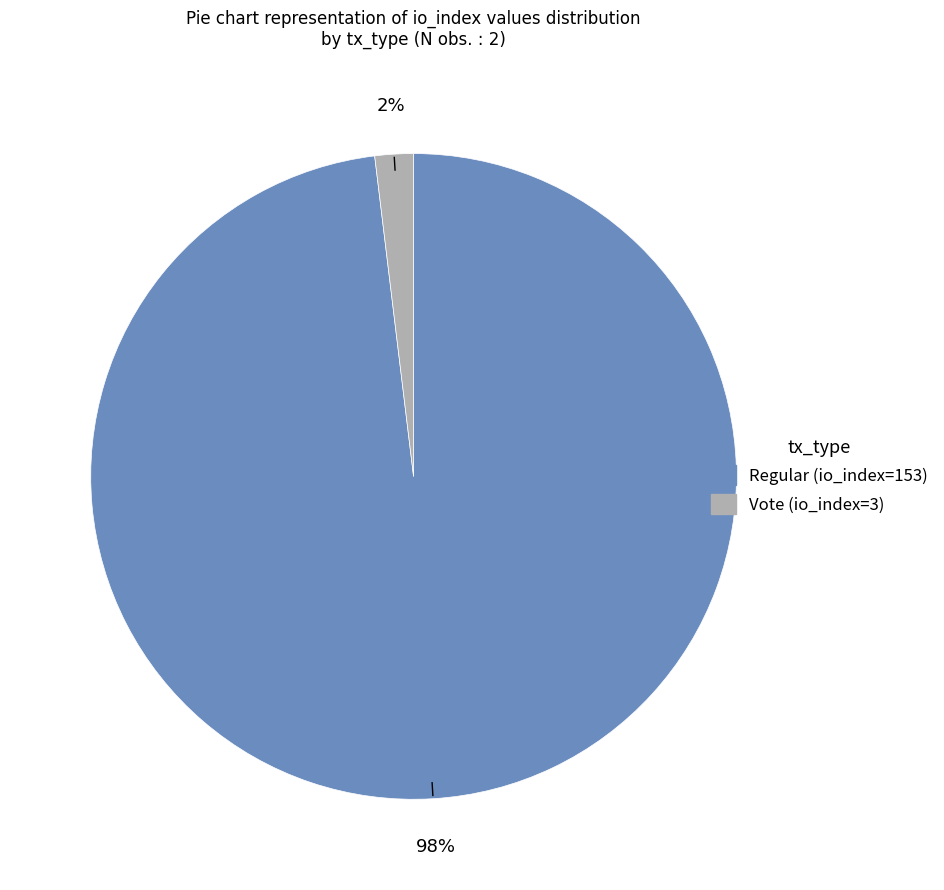

How many segments does this pie chart have?

2